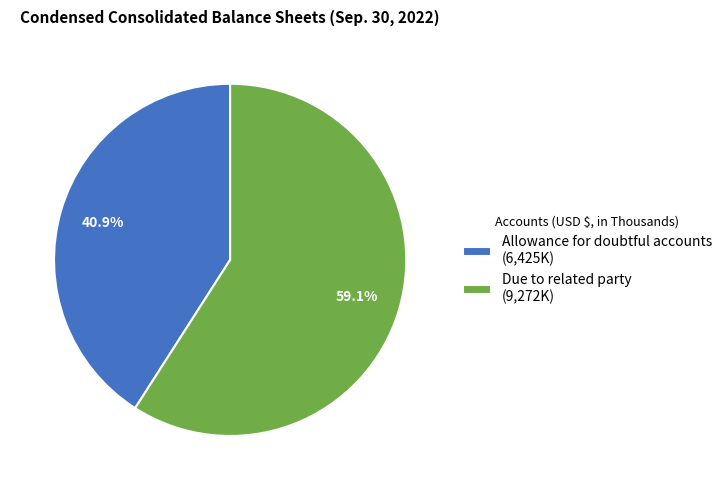

To the nearest percent, what is the difference between the largest and smallest slice percentages?

18%